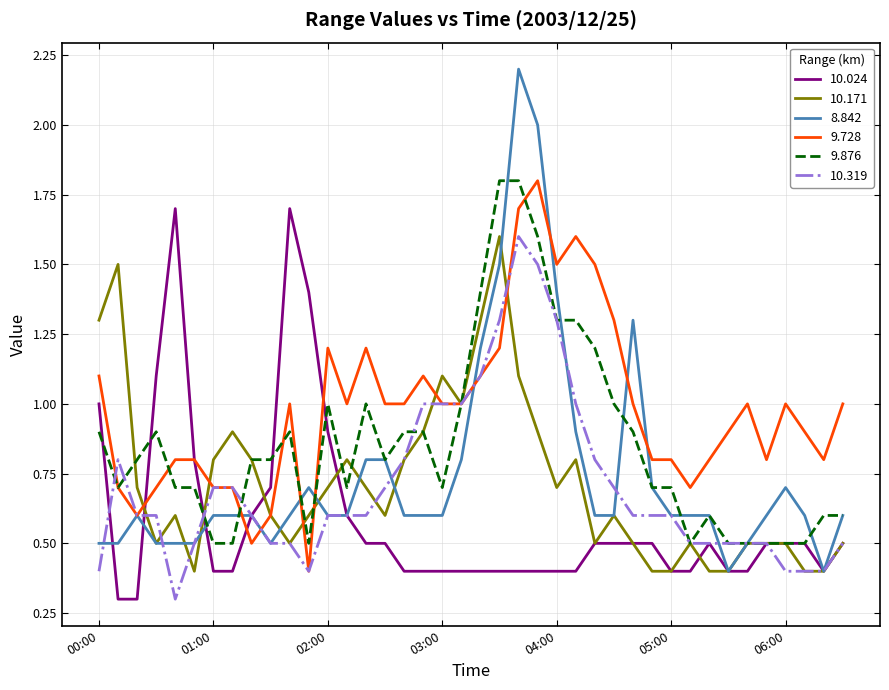

What is the difference between the maximum and second lowest values in the 8.842 series?

1.8